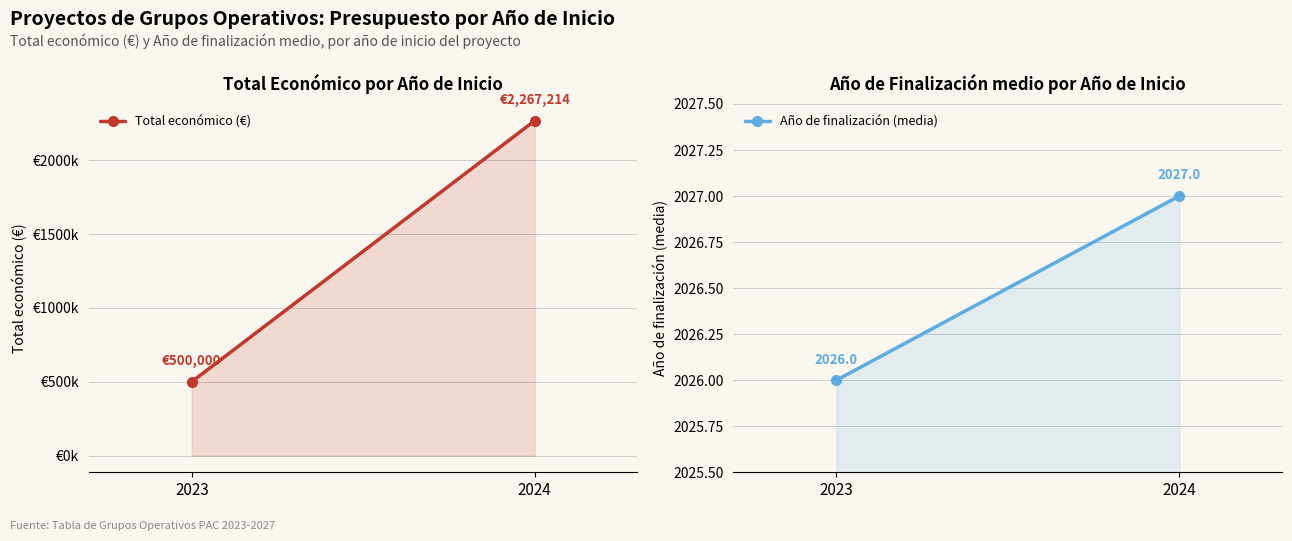

Reading left to right, list all the values displayed in this chart.

Total económico (€): 2023=500000	2024=2267214
Año de finalización (media): 2023=2026	2024=2027